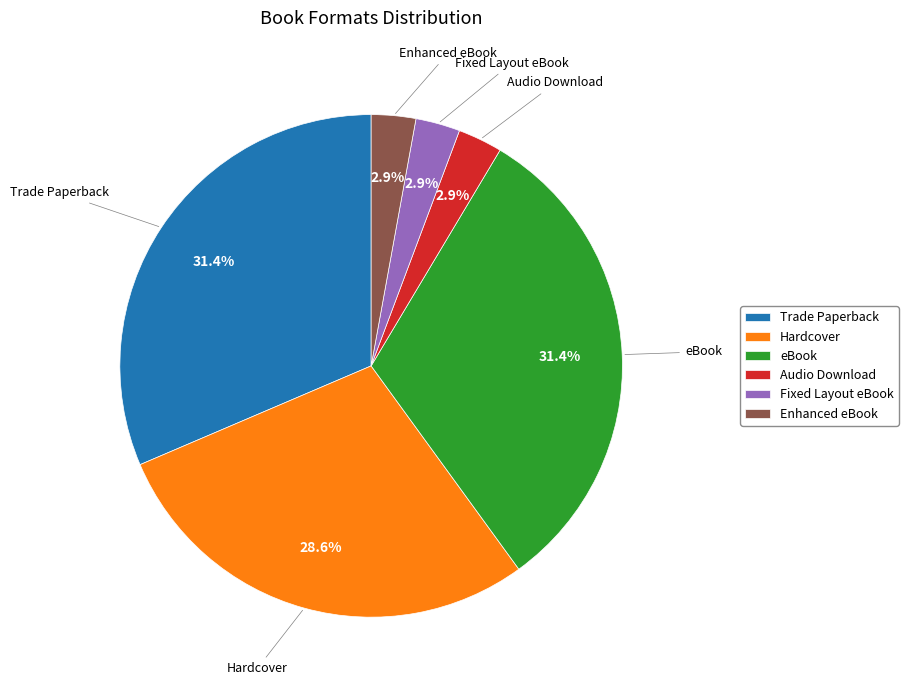

The Hardcover slice represents 29% of the pie. True or false?

True